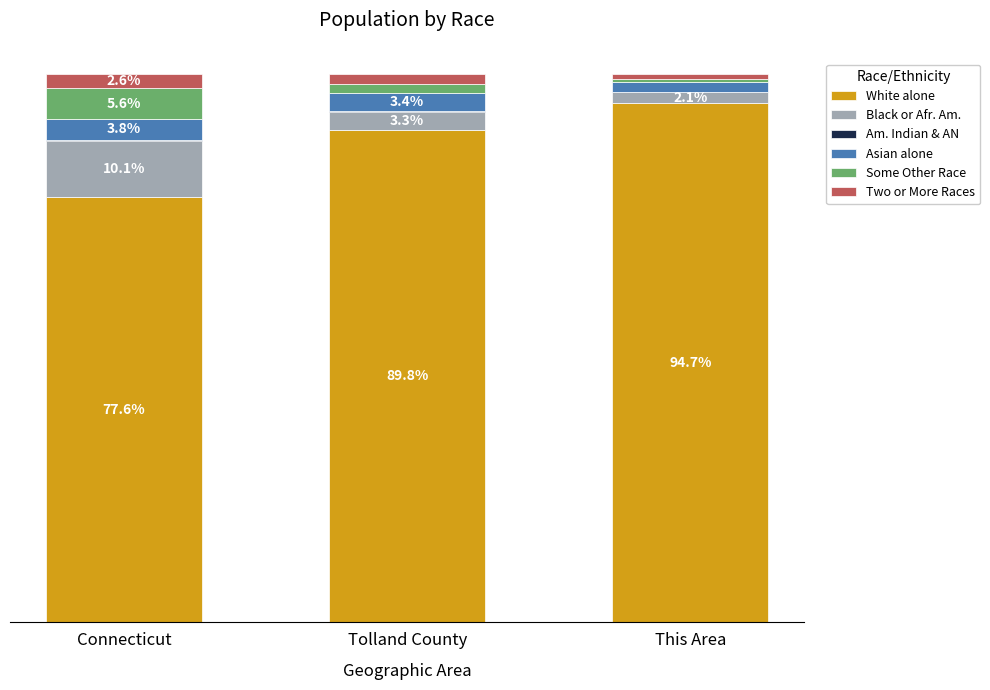

At which label does White alone first exceed 89?

Tolland County